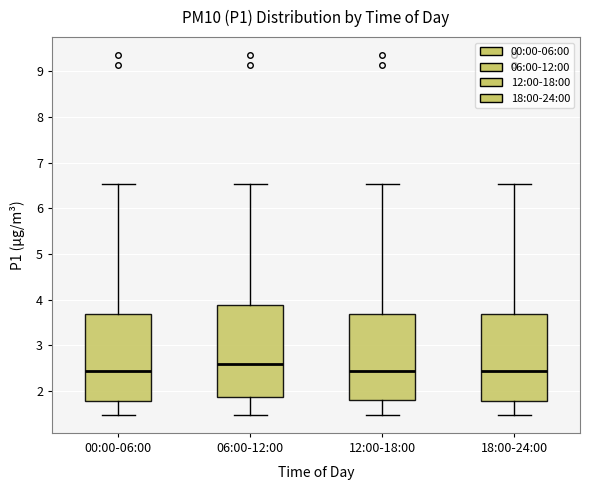

Reading left to right, transcribe this box plot: for each box, give where its median line is, the range the box spans, and where its two whiskers end, as read against the y-axis. The values are not printed on the chart, so give them approximately, as read against the axis.

00:00-06:00: median 2.5, box 1.8 to 3.7, whiskers 1.5 to 6.5
06:00-12:00: median 2.6, box 1.9 to 3.9, whiskers 1.5 to 6.5
12:00-18:00: median 2.5, box 1.8 to 3.7, whiskers 1.5 to 6.5
18:00-24:00: median 2.5, box 1.8 to 3.7, whiskers 1.5 to 6.5